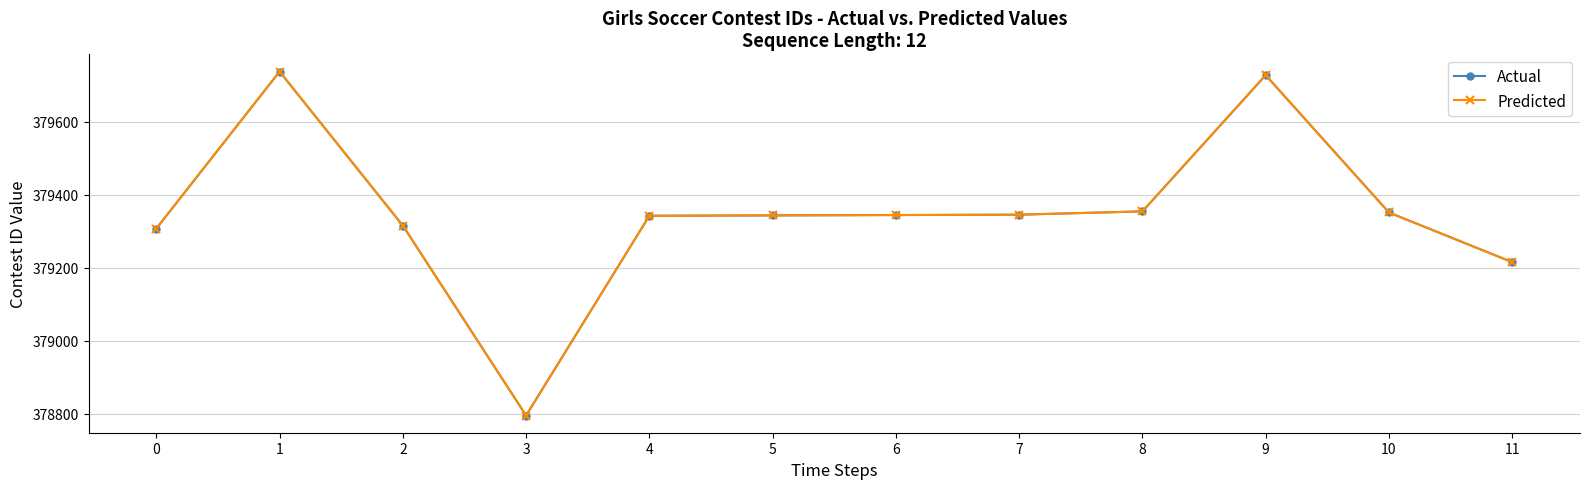

How many values in the Predicted series are below 379344?

6